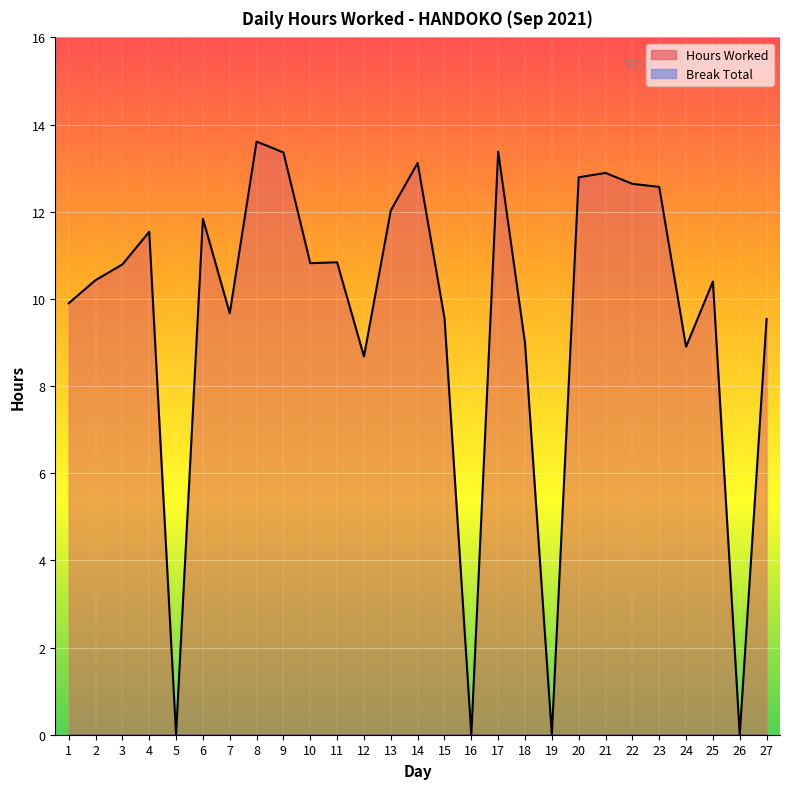

What is the approximate value at 9?

13.4